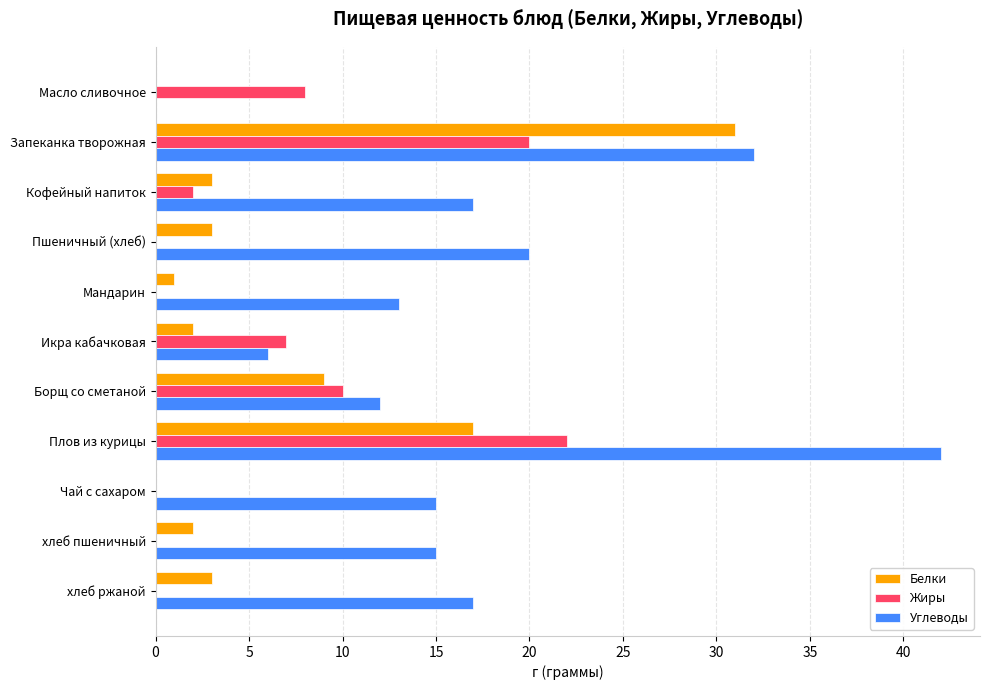

What is the total value across all series at Чай с сахаром?

15